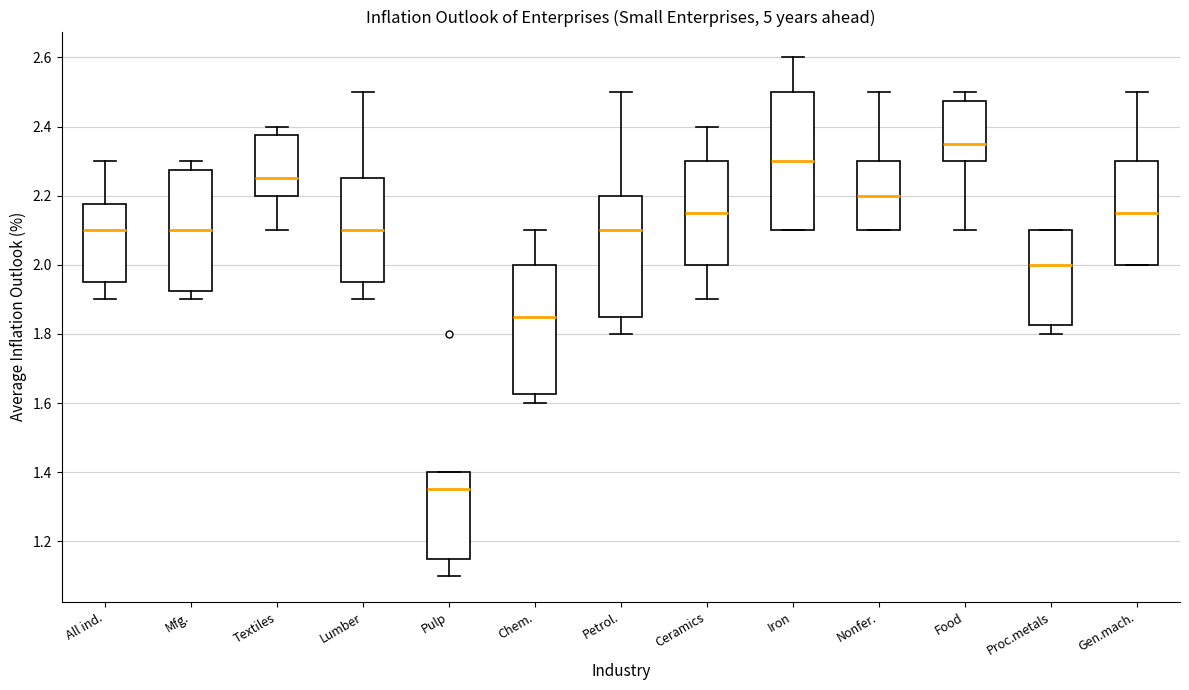

Which box has the lowest median line?

Pulp